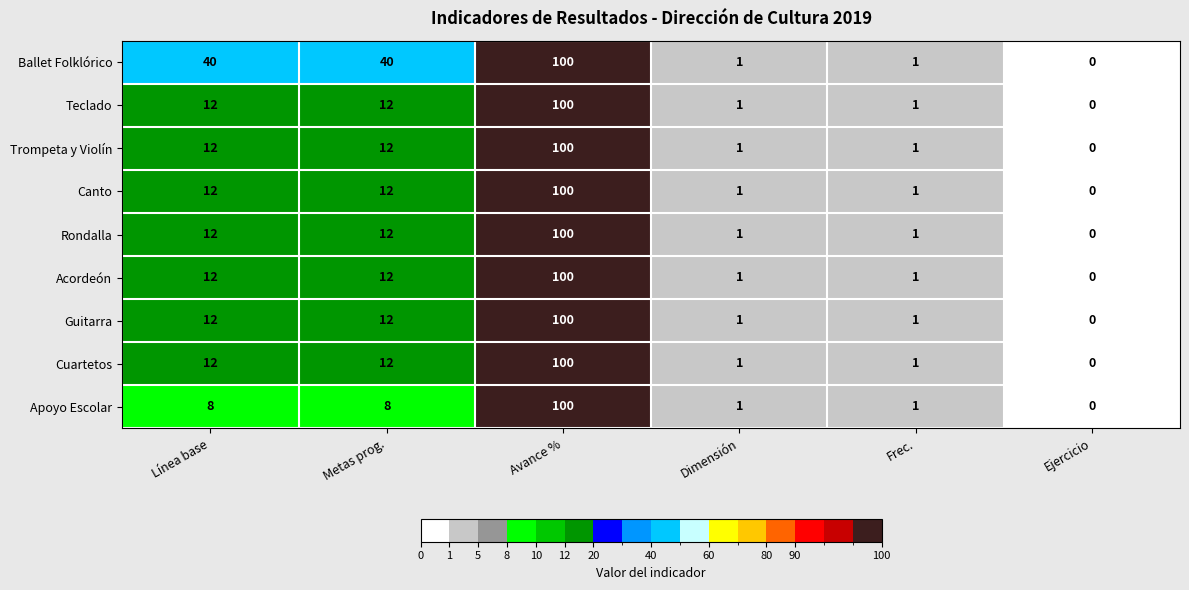

What is the difference between the maximum and minimum values in the Cuartetos series?

100